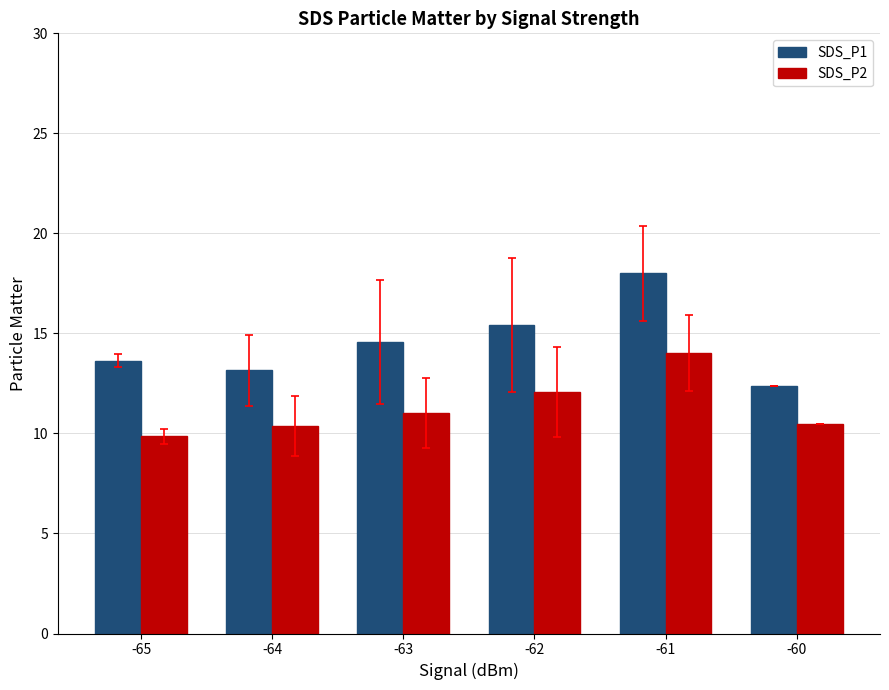

Does the chart contain stacked bars?

No